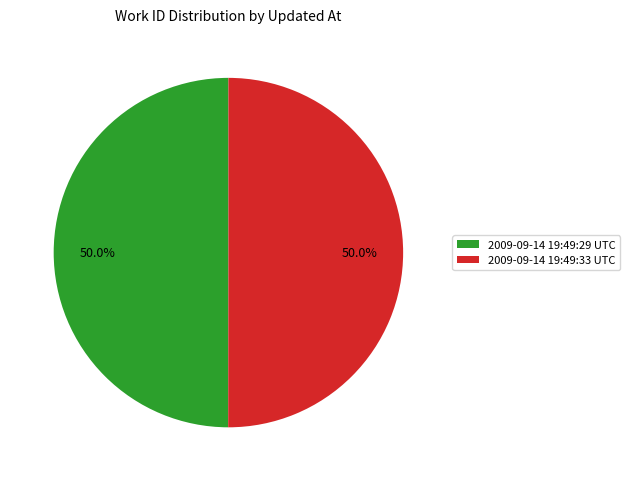

What percentage is NOT represented by 2009-09-14 19:49:33 UTC?

50.0%